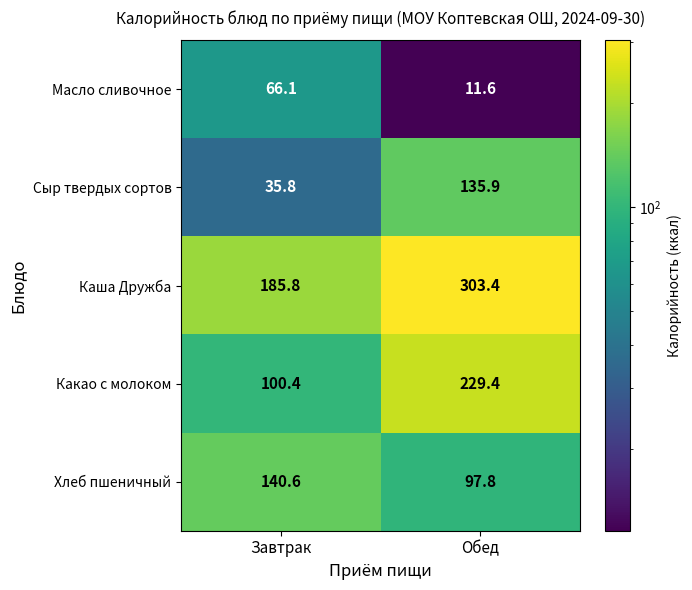

Is it true that Каша Дружба equals 185.8 at Завтрак?

True